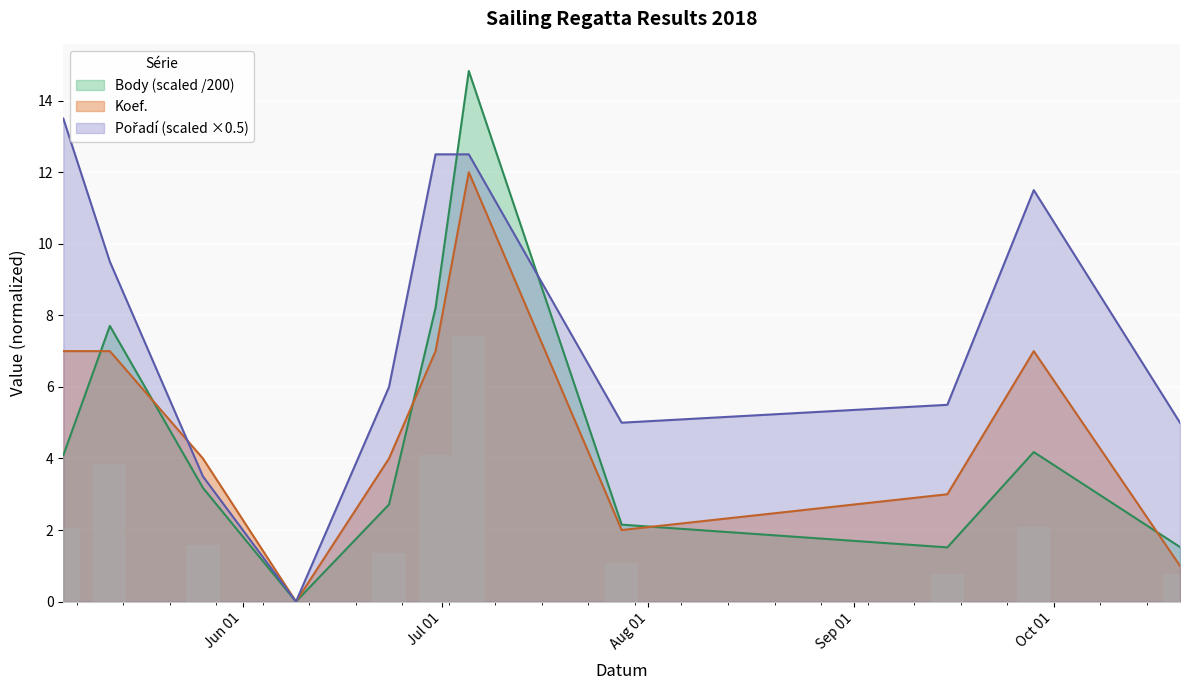

Does the chart contain stacked bars?

No